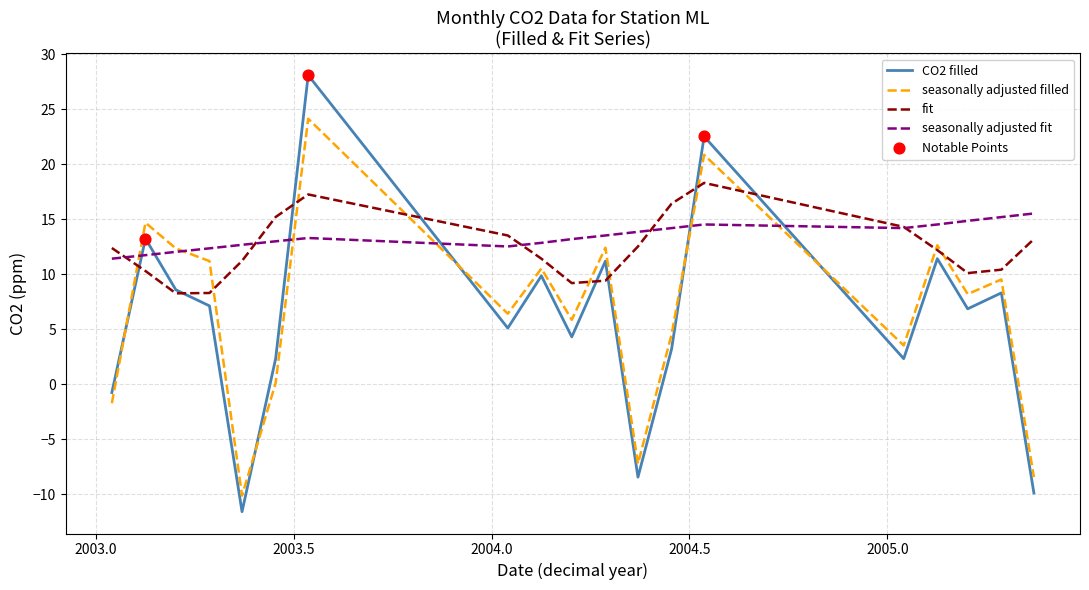

Which series ends up on top after the final intersection of seasonally adjusted filled and fit?

fit